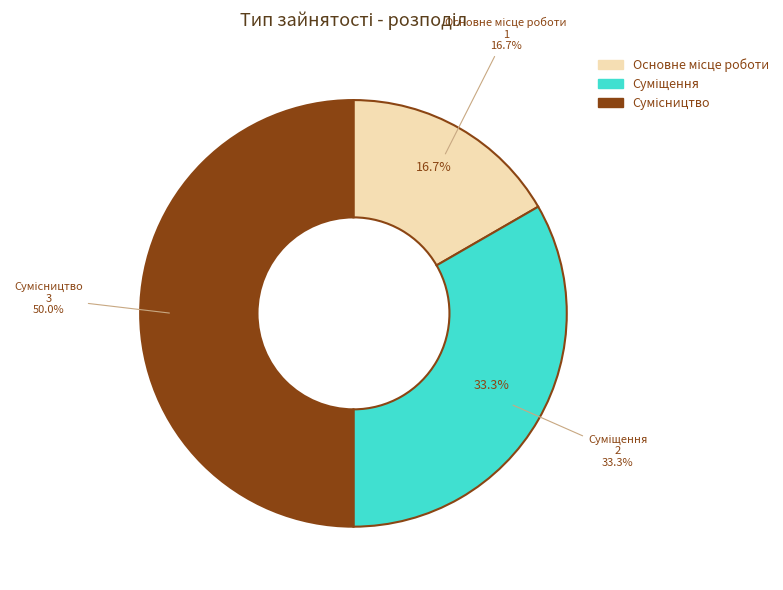

Which category has the smallest portion of the pie?

Основне місце роботи